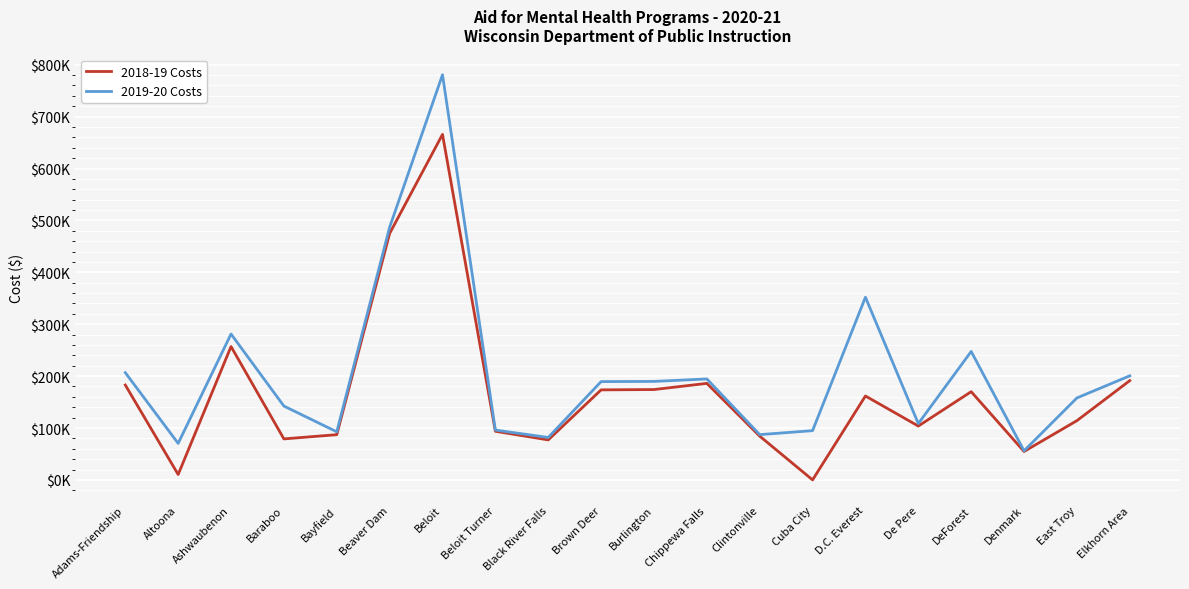

Which has a higher value, Beloit Turner or Clintonville?

Beloit Turner